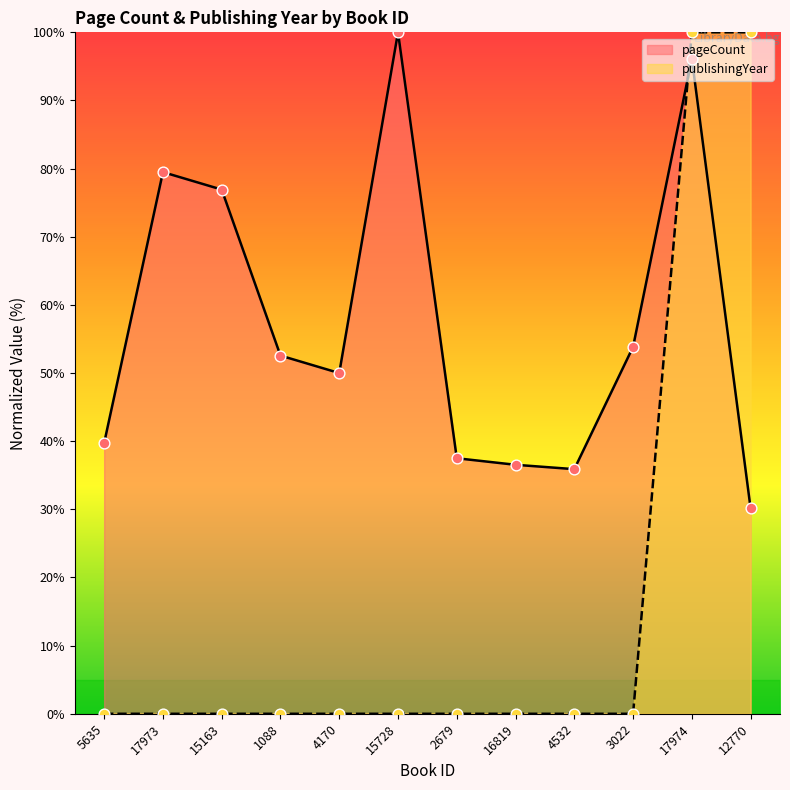

What are all the series names shown in the legend?

pageCount, publishingYear